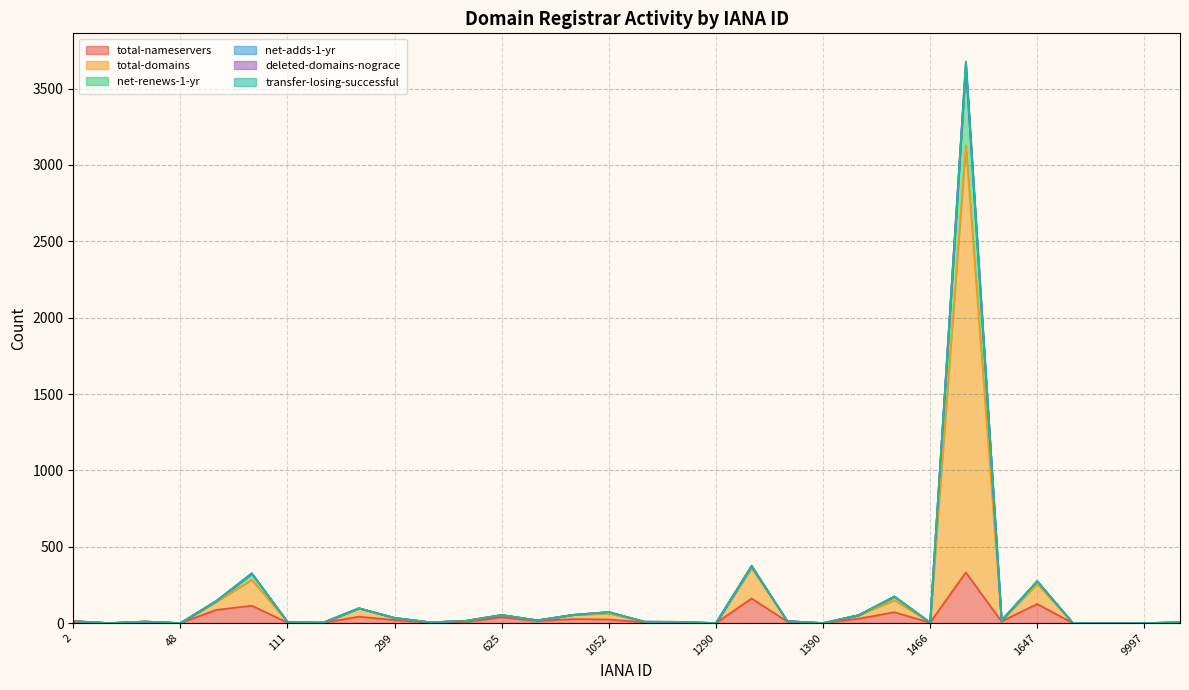

The value of net-adds-1-yr at 1466 is 4. True or false?

True